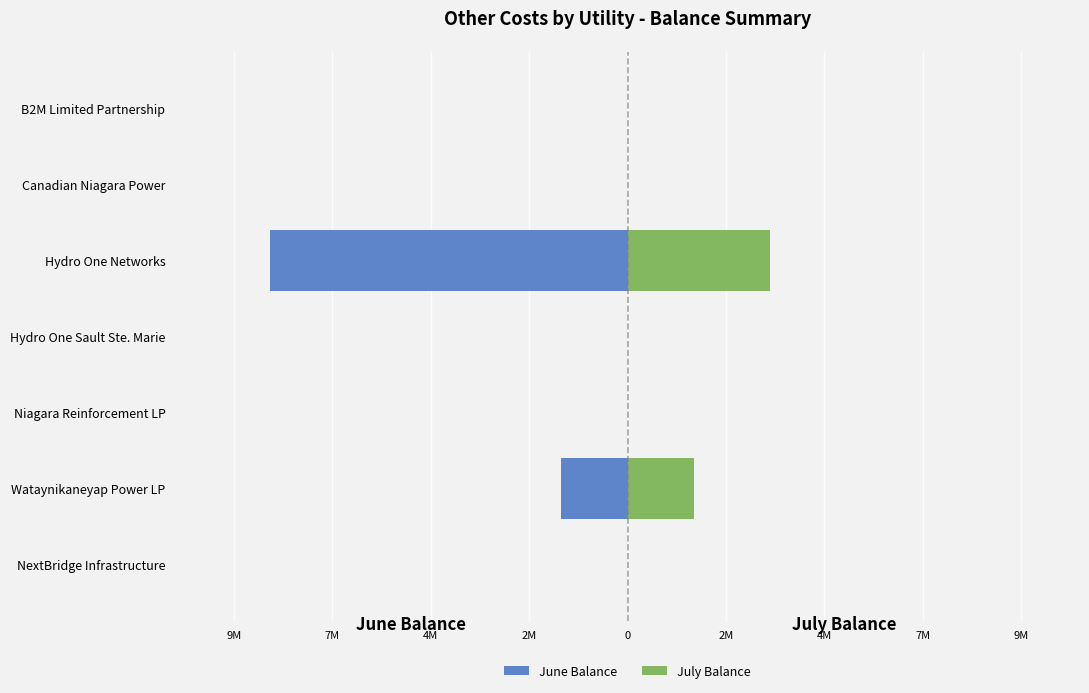

The value of June Balance at Wataynikaneyap Power LP is -797474.3. True or false?

False